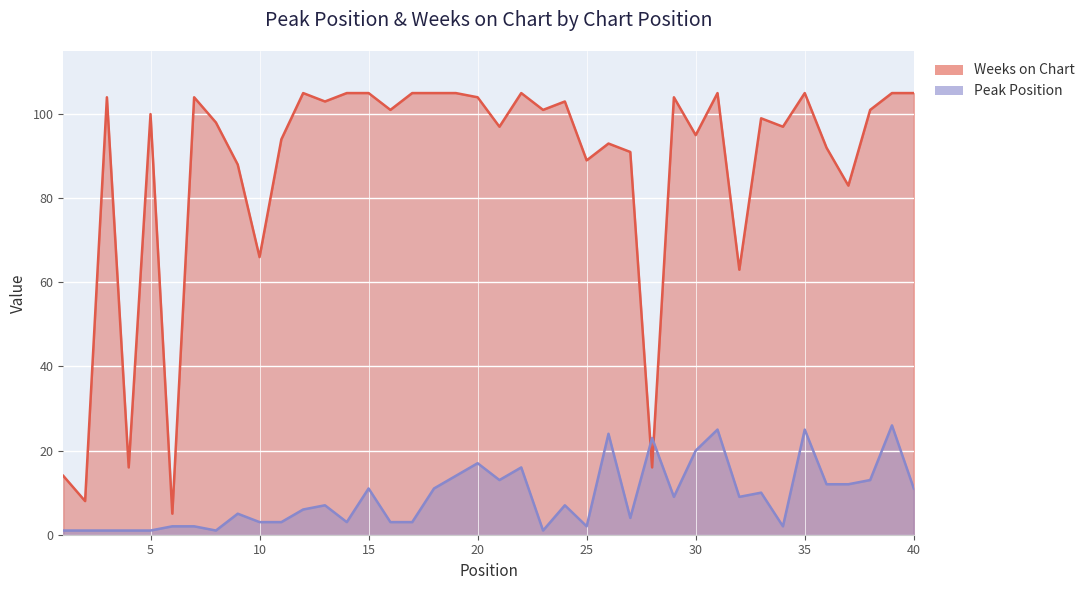

True or false: Peak Position has more than 2 points higher than both neighbors.

True